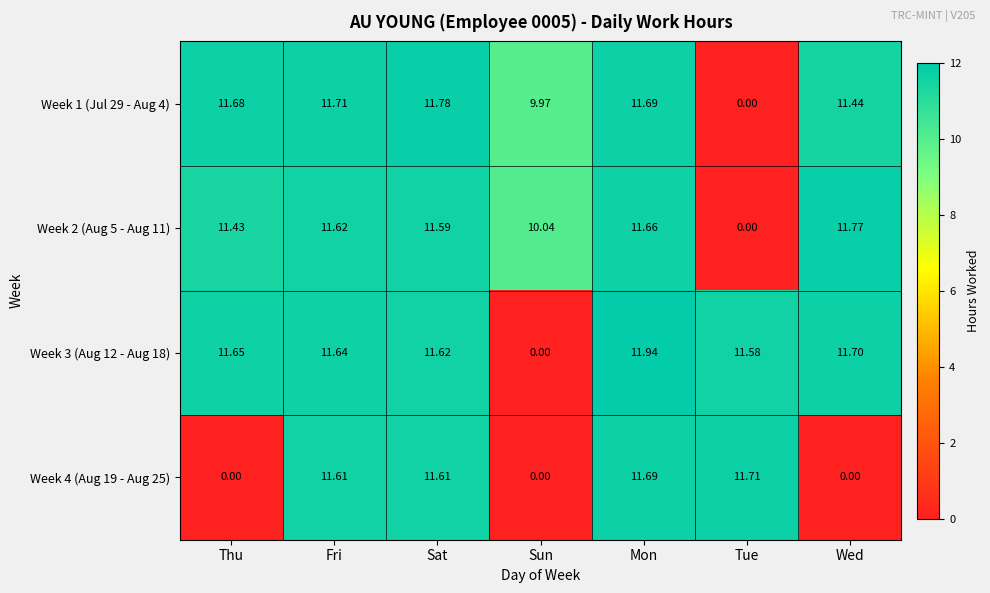

At which label does Week 3 (Aug 12 - Aug 18) first exceed 11?

Thu